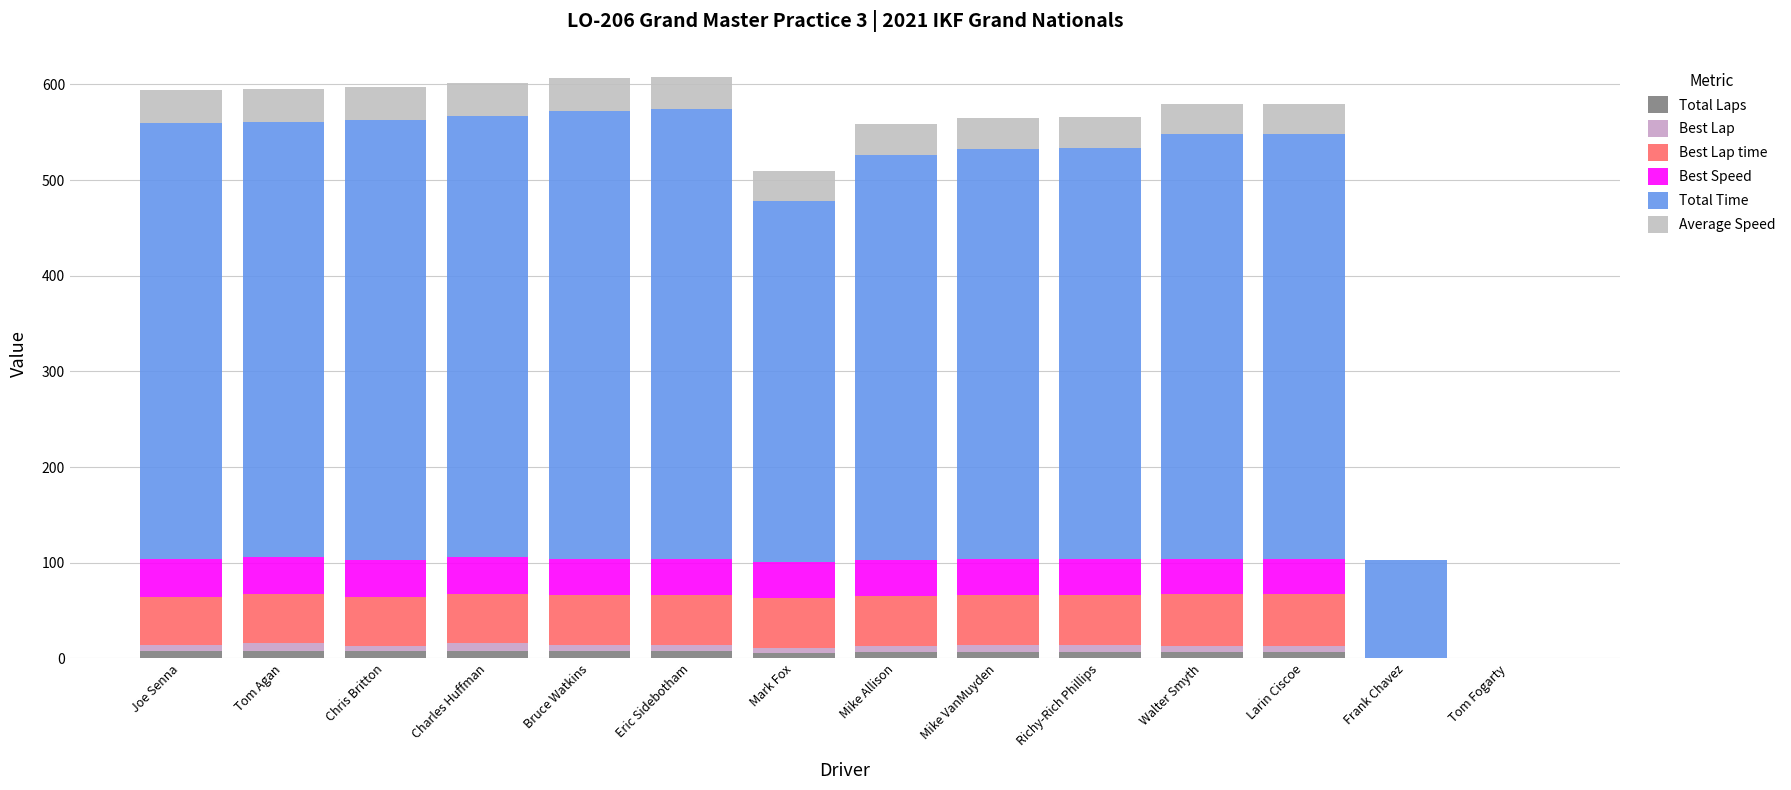

Are the bars grouped side by side (vs. stacked)?

No